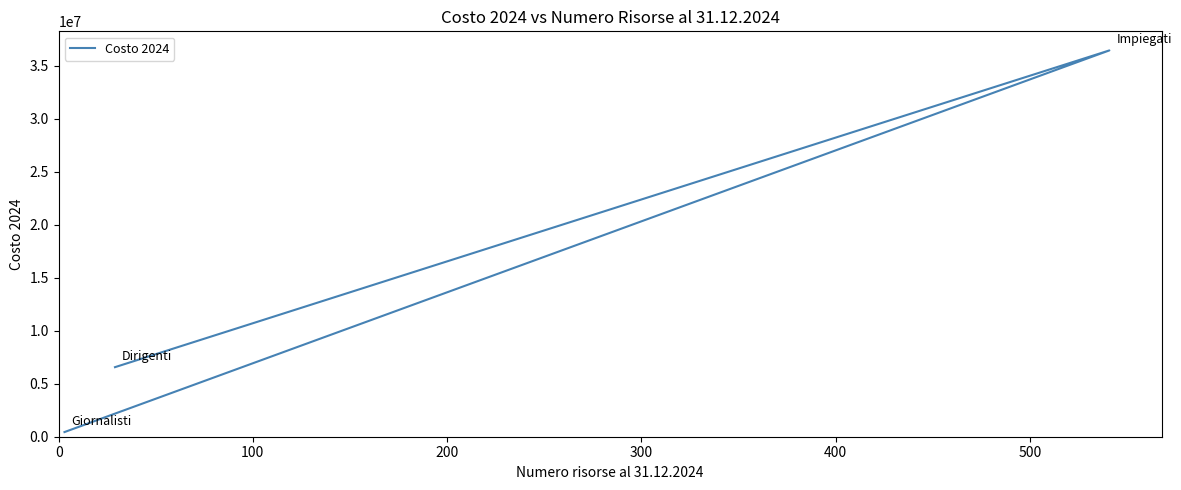

How many data points are above 6562699?

2